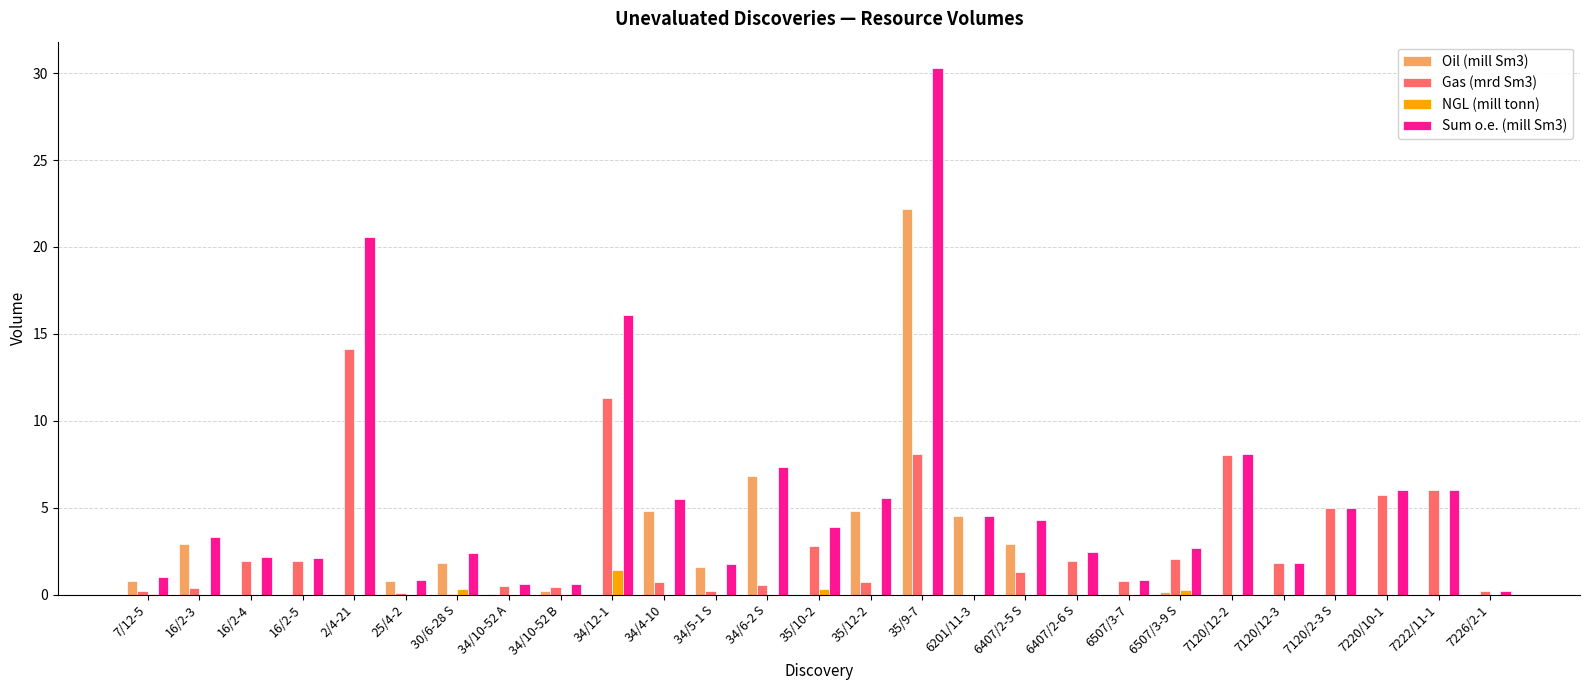

Which series changed the most between 35/9-7 and 6507/3-7?

Sum o.e. (mill Sm3)